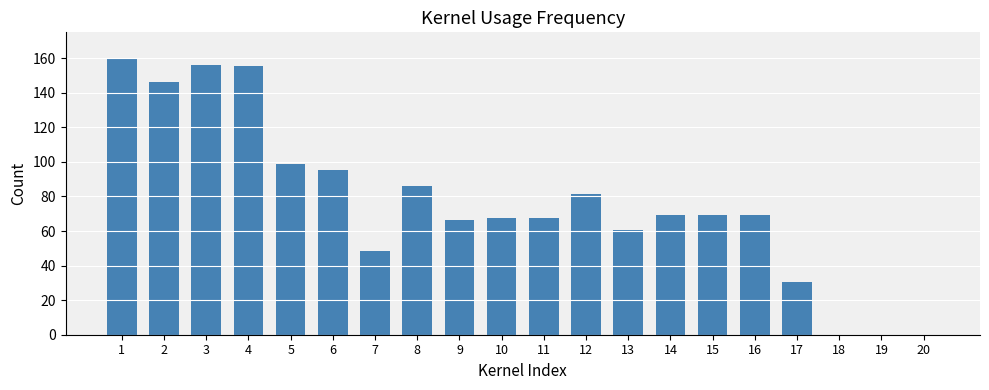

What is the greatest value displayed?

160.0